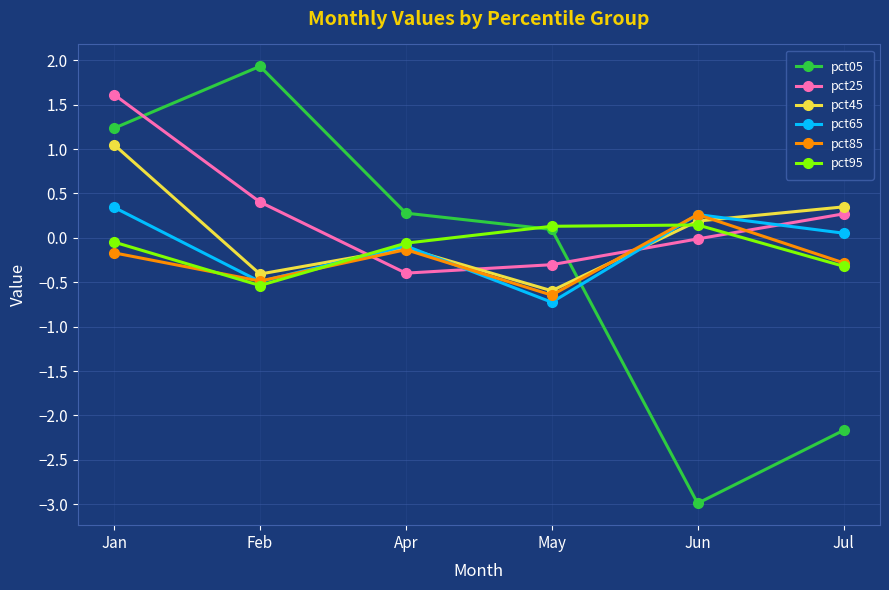

Which series has the widest spread of values?

pct05